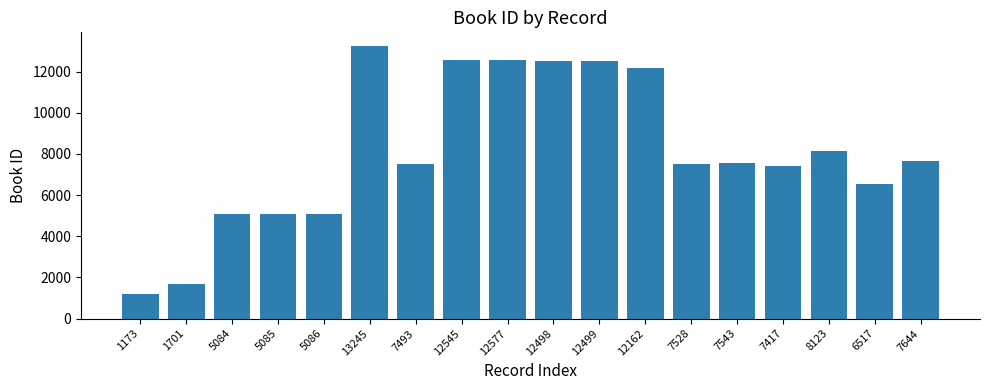

How many distinct data groups are displayed?

1